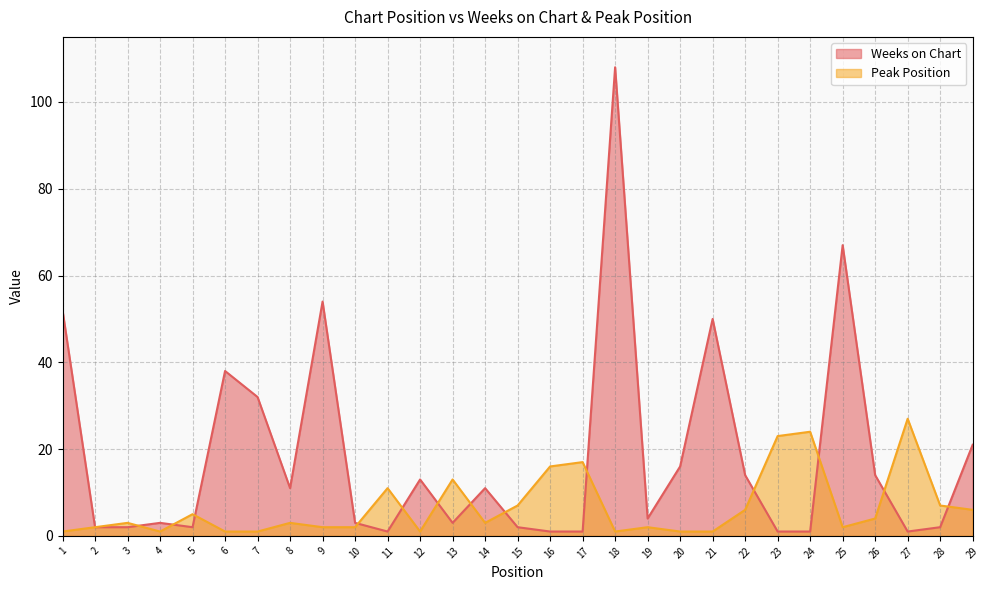

Rank the categories by Peak Position value from lowest to highest.

1, 4, 6, 7, 12, 18, 20, 21, 2, 9, 10, 19, 25, 3, 8, 14, 26, 5, 22, 29, 15, 28, 11, 13, 16, 17, 23, 24, 27